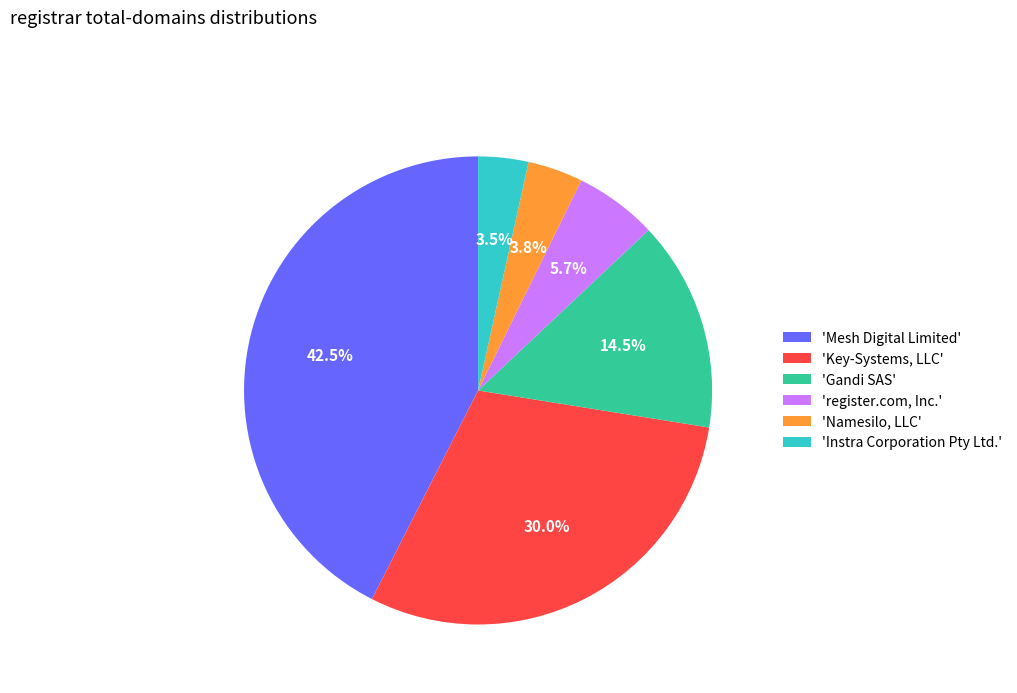

Is there any slice that represents more than half of the pie?

No